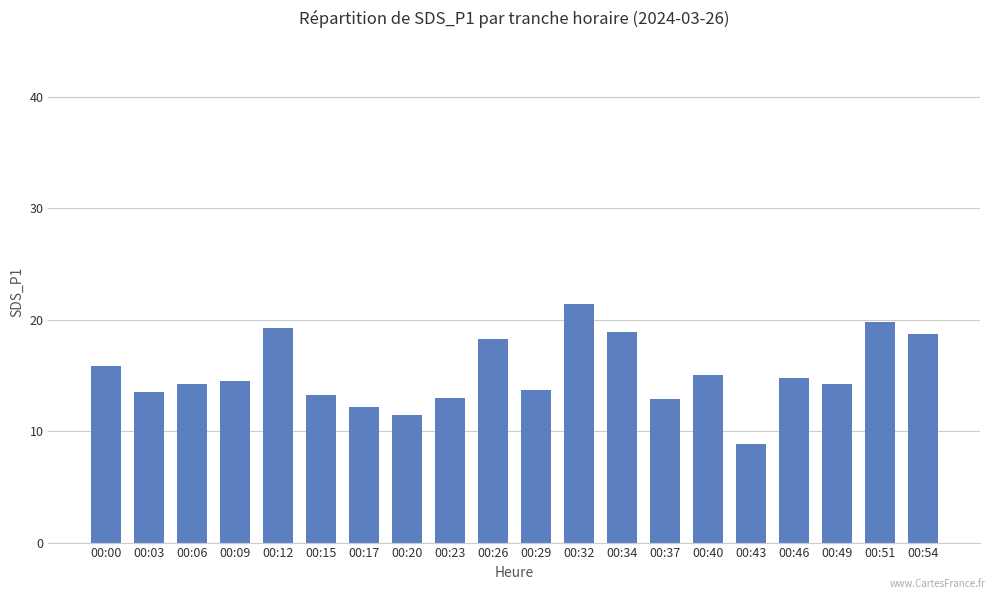

What is the minimum value shown in the chart?

8.9